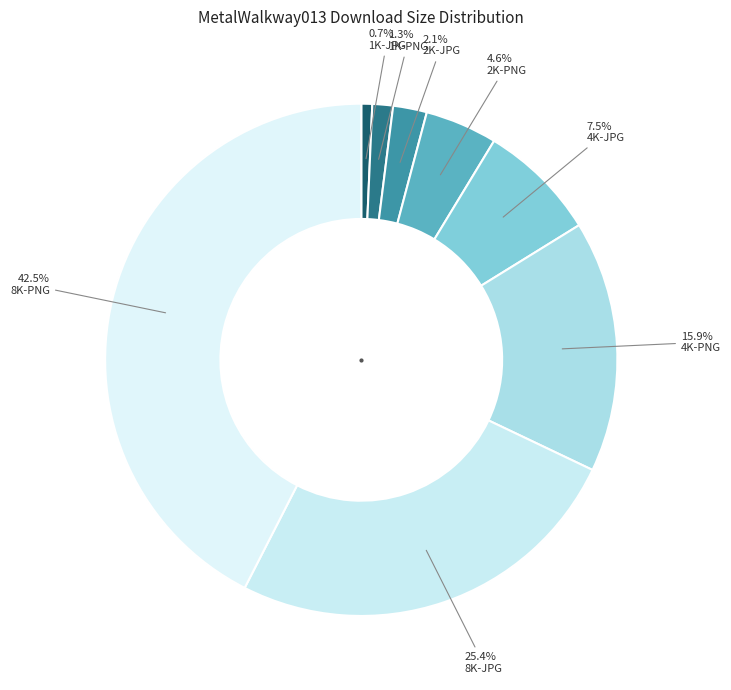

Rank the categories by value from lowest to highest.

1K-JPG, 1K-PNG, 2K-JPG, 2K-PNG, 4K-JPG, 4K-PNG, 8K-JPG, 8K-PNG